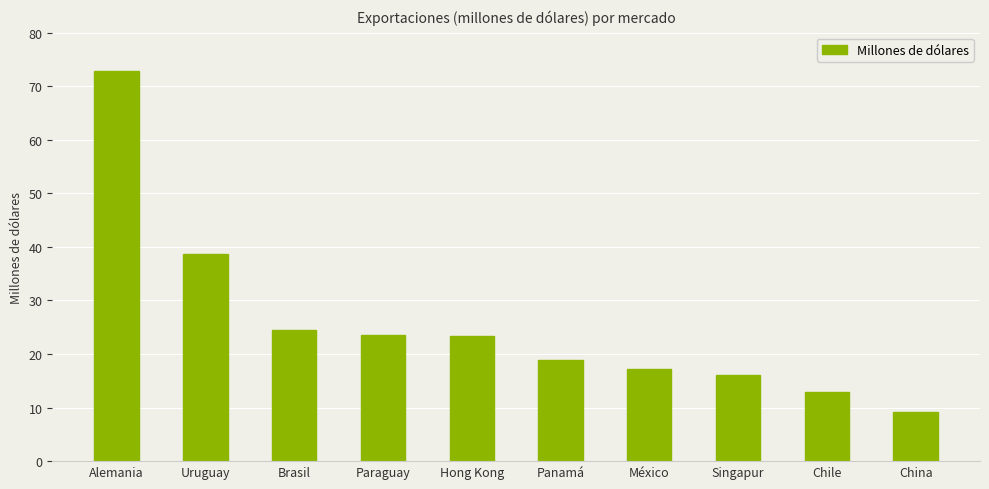

What is the label of the 4th bar from the right?

México